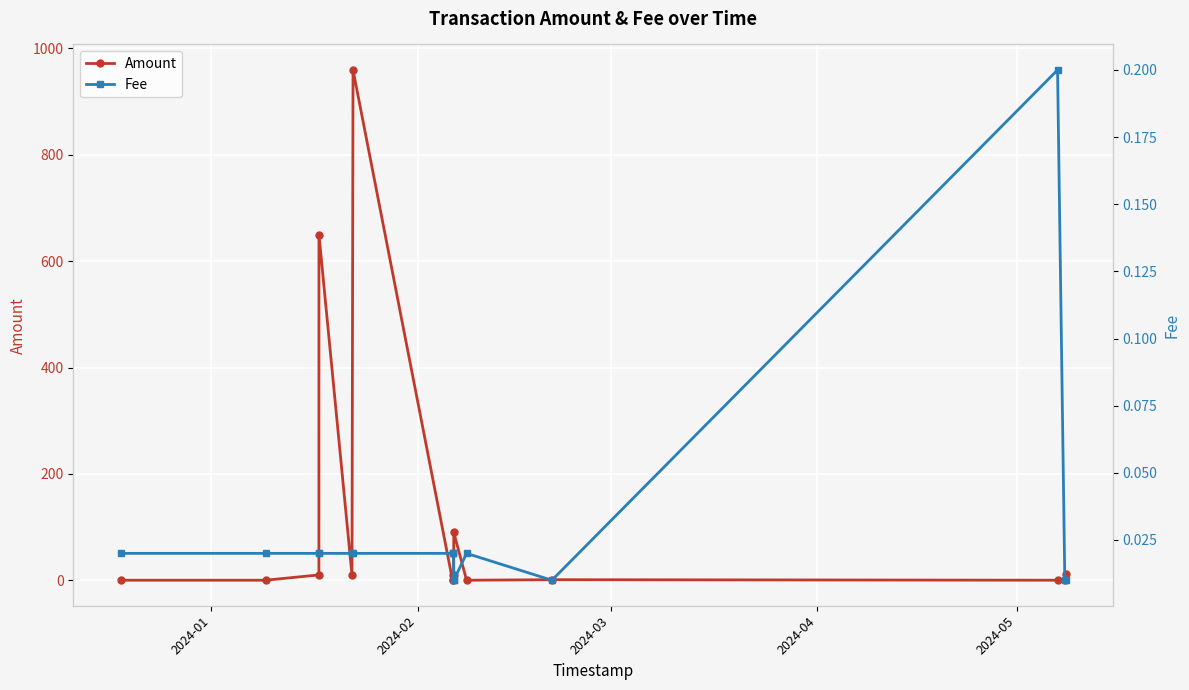

Which series has the largest range (max minus min)?

Amount